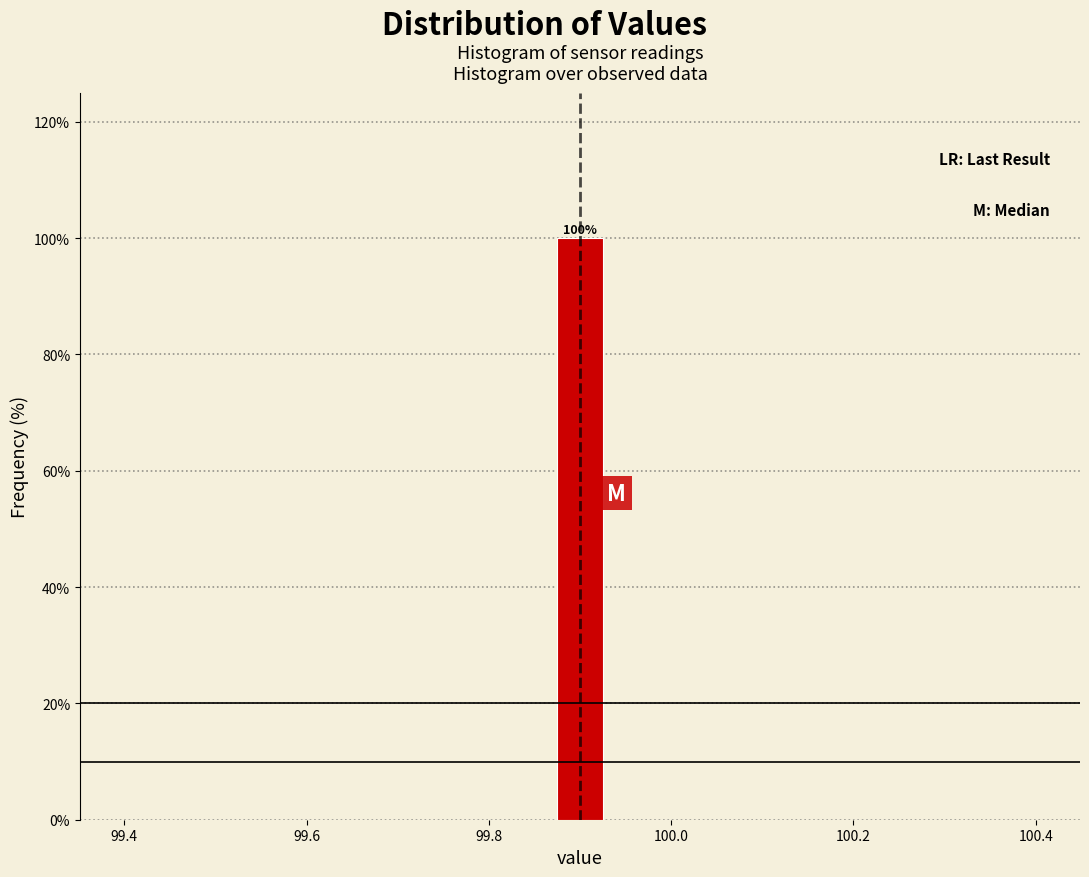

Read against the x-axis, roughly where is the centre of the tallest bar?

99.90